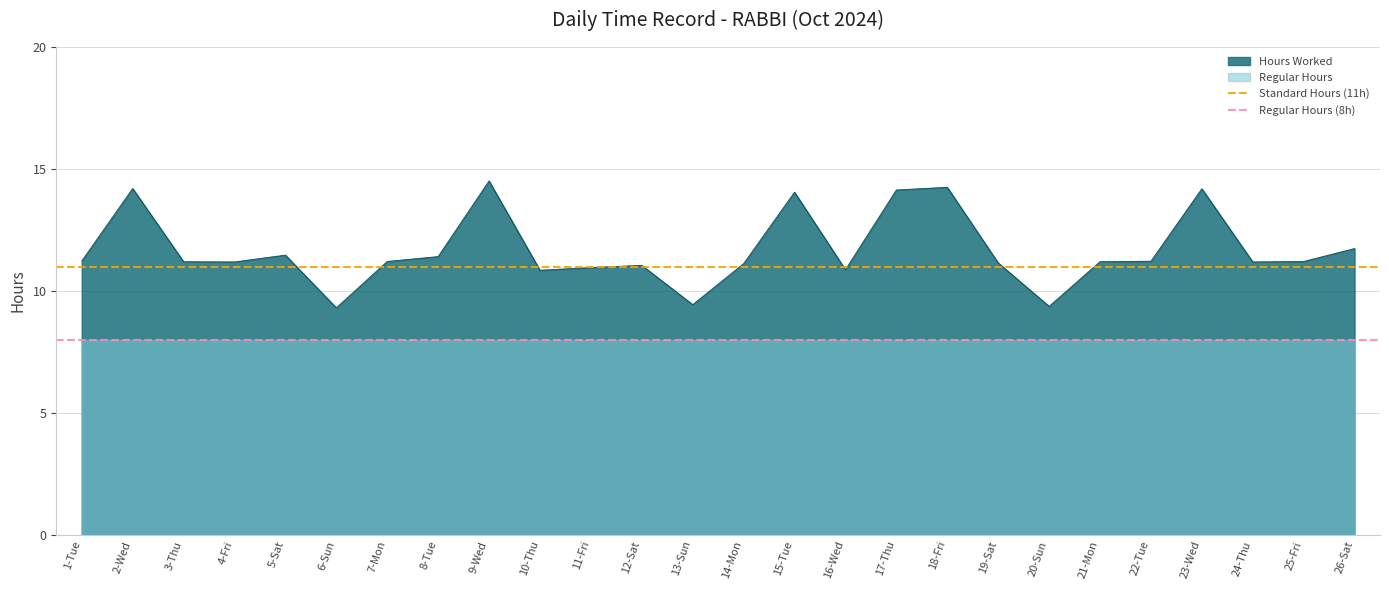

What is the maximum value for Regular Hours (8h)?

8